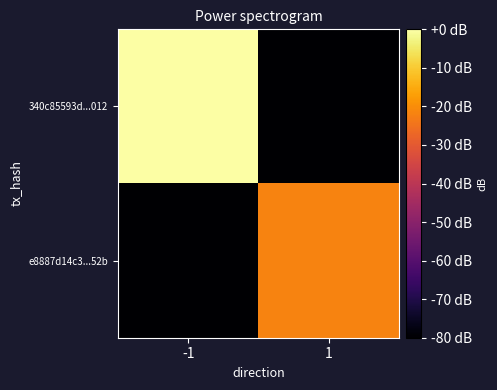

What is the difference between the highest and lowest values at -1?

80.0